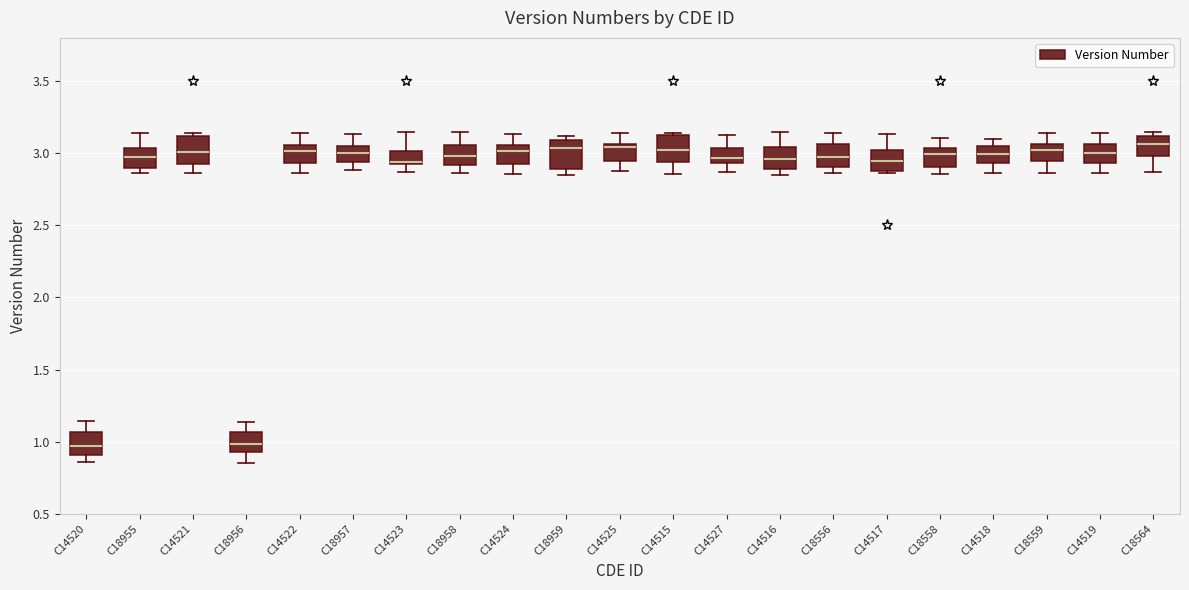

Reading left to right, transcribe this box plot: for each box, give where its median line is, the range the box spans, and where its two whiskers end, as read against the y-axis. The values are not printed on the chart, so give them approximately, as read against the axis.

C14520: median 0.95, box 0.90 to 1.05, whiskers 0.85 to 1.15
C18955: median 2.95, box 2.90 to 3.05, whiskers 2.85 to 3.15
C14521: median 3.00, box 2.95 to 3.10, whiskers 2.85 to 3.15
C18956: median 1.00, box 0.95 to 1.05, whiskers 0.85 to 1.15
C14522: median 3.00, box 2.95 to 3.05, whiskers 2.85 to 3.15
C18957: median 3.00, box 2.95 to 3.05, whiskers 2.90 to 3.15
C14523: median 2.95, box 2.90 to 3.00, whiskers 2.85 to 3.15
C18958: median 3.00, box 2.90 to 3.05, whiskers 2.85 to 3.15
C14524: median 3.00, box 2.95 to 3.05, whiskers 2.85 to 3.15
C18959: median 3.05, box 2.90 to 3.10, whiskers 2.85 to 3.10 (just above the box's upper edge)
C14525: median 3.05 (just below the box's upper edge), box 2.95 to 3.05, whiskers 2.90 to 3.15
C14515: median 3.00, box 2.95 to 3.15, whiskers 2.85 to 3.15
C14527: median 2.95 (just above the box's lower edge), box 2.95 to 3.05, whiskers 2.85 to 3.15
C14516: median 2.95, box 2.90 to 3.05, whiskers 2.85 to 3.15
C18556: median 3.00, box 2.90 to 3.05, whiskers 2.85 to 3.15
C14517: median 2.95, box 2.90 to 3.00, whiskers 2.85 to 3.15
C18558: median 3.00, box 2.90 to 3.05, whiskers 2.85 to 3.10
C14518: median 3.00, box 2.95 to 3.05, whiskers 2.85 to 3.10
C18559: median 3.00, box 2.95 to 3.05, whiskers 2.85 to 3.15
C14519: median 3.00, box 2.95 to 3.05, whiskers 2.85 to 3.15
C18564: median 3.05, box 3.00 to 3.10, whiskers 2.85 to 3.15